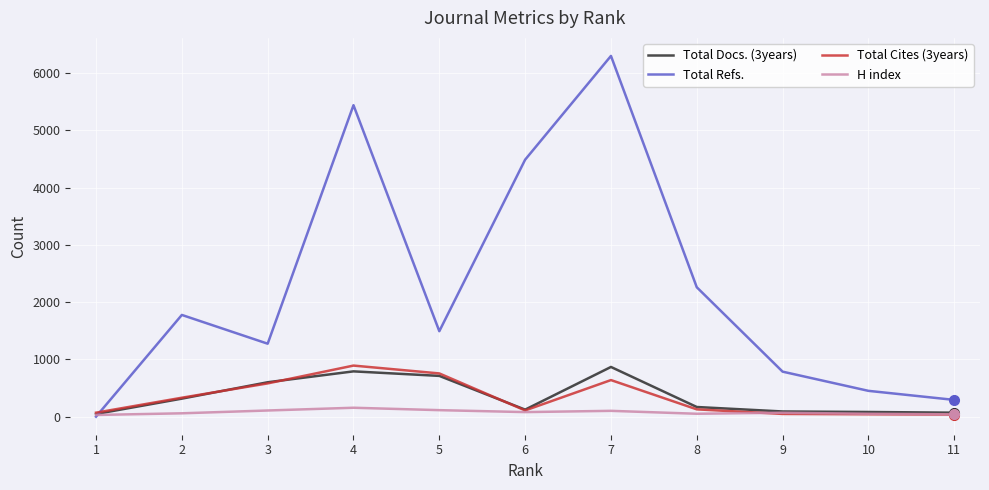

Is the value of Total Docs. (3years) at 5 greater than the value of H index at 4?

Yes